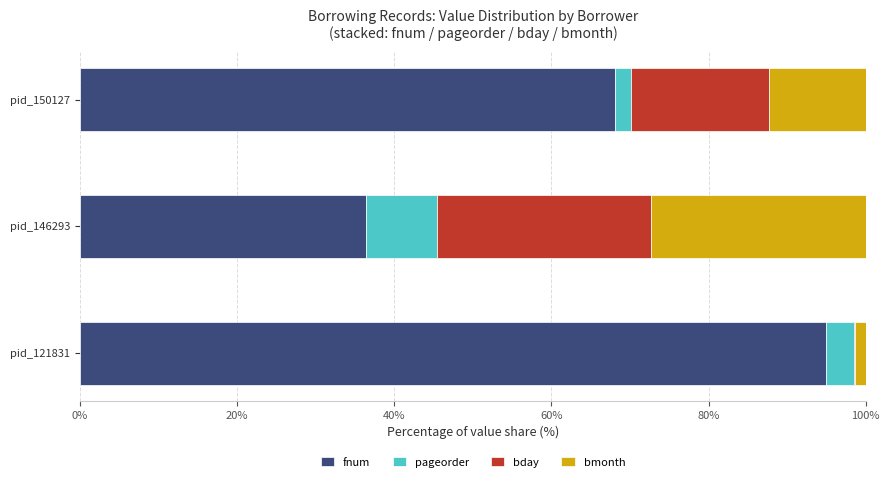

At which label is fnum closest to 65?

pid_150127